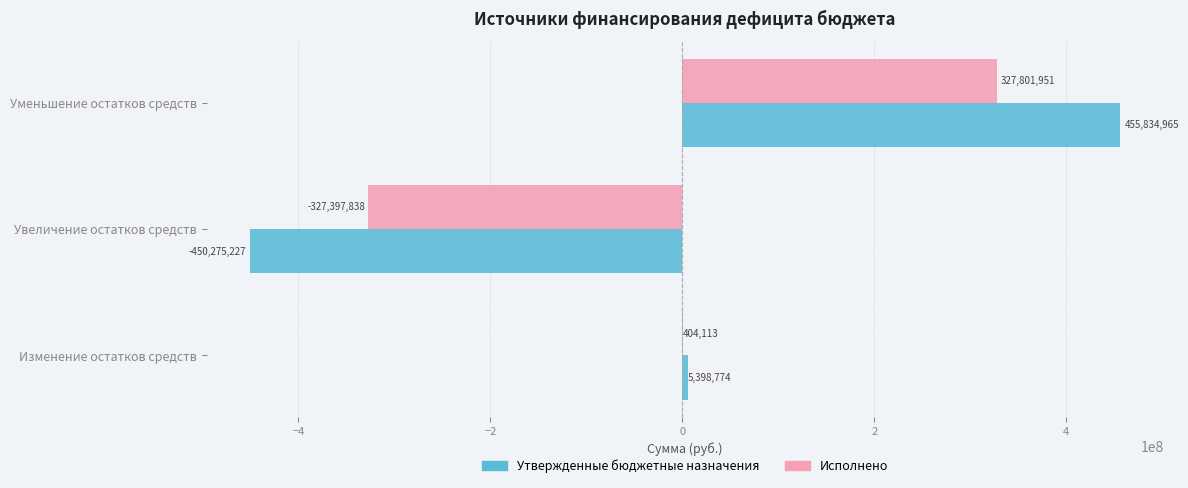

Between Изменение остатков средств and Увеличение остатков средств, which series saw the biggest shift?

Утвержденные бюджетные назначения